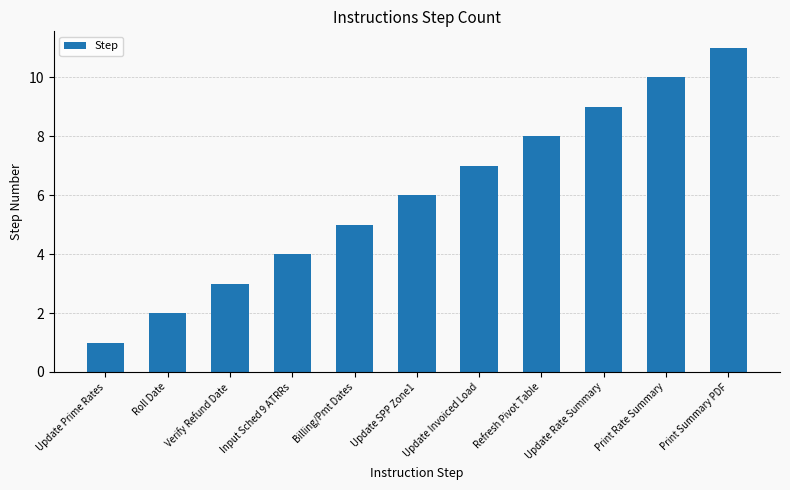

What is the sum of the values at Input Sched 9 ATRRs and Update Invoiced Load?

11